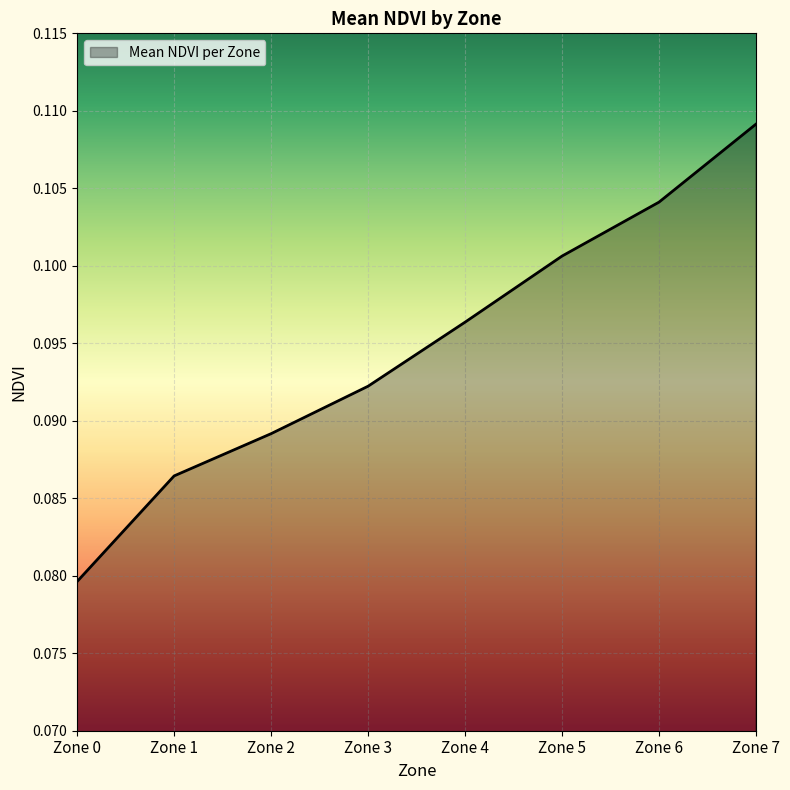

Between Zone 3 and Zone 5, which is larger?

Zone 5